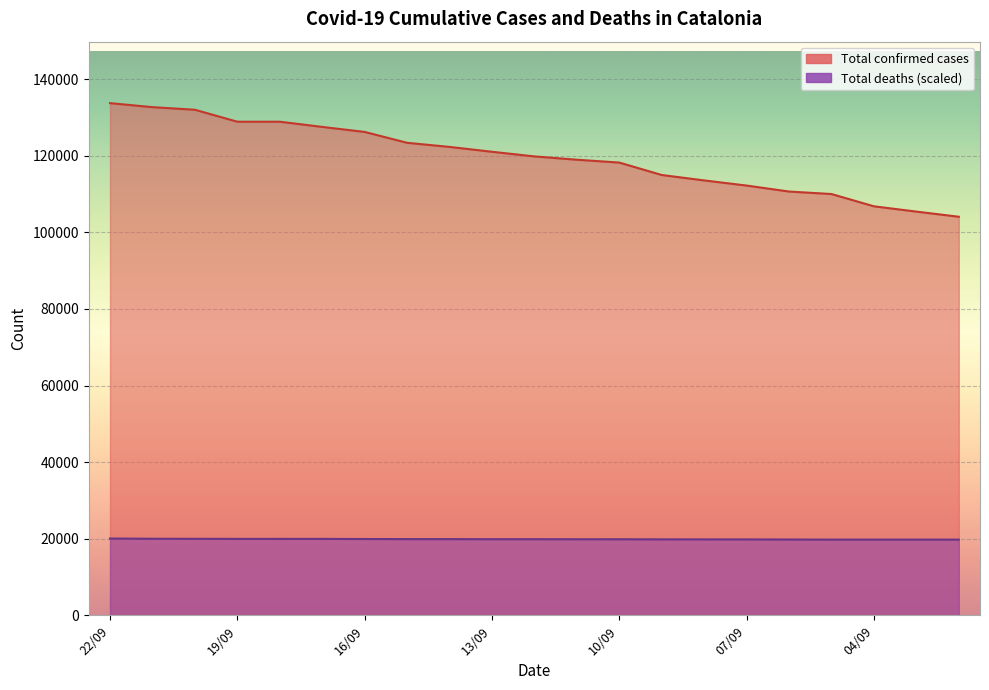

What is the sum of all Total deaths values?

417732.4